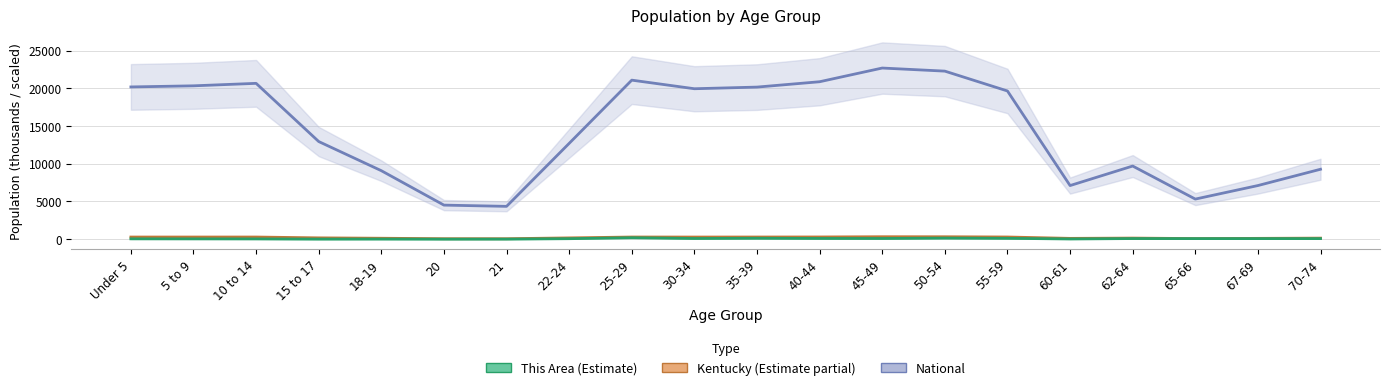

Is this an area chart (filled region under the line)?

No